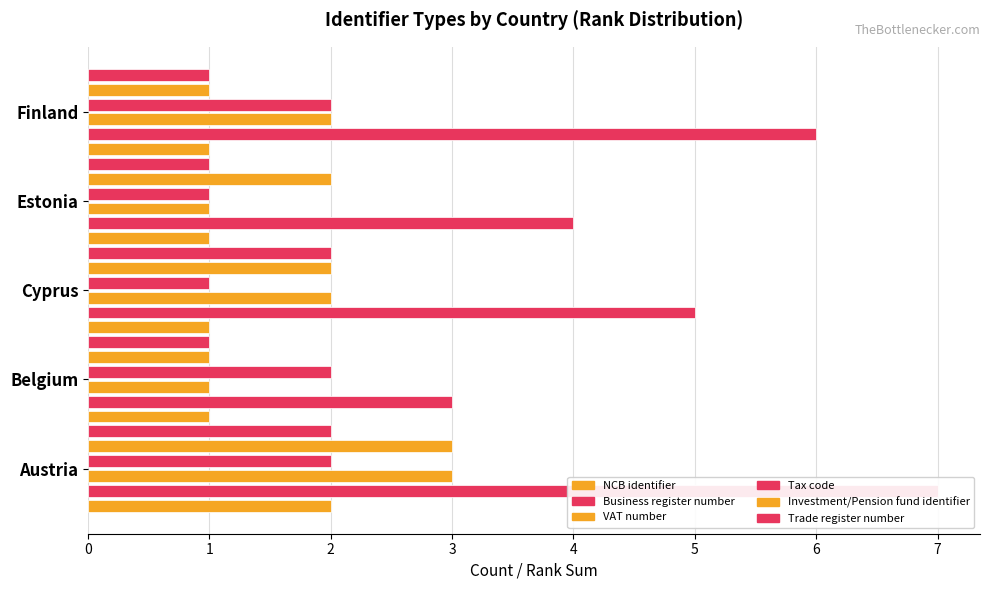

Reading left to right, extract all data points from this chart.

NCB identifier: 2	1	1	1	1
Business register number: 7	3	5	4	6
VAT number: 3	1	2	1	2
Tax code: 2	2	1	1	2
Investment/Pension fund identifier: 3	1	2	2	1
Trade register number: 2	1	2	1	1